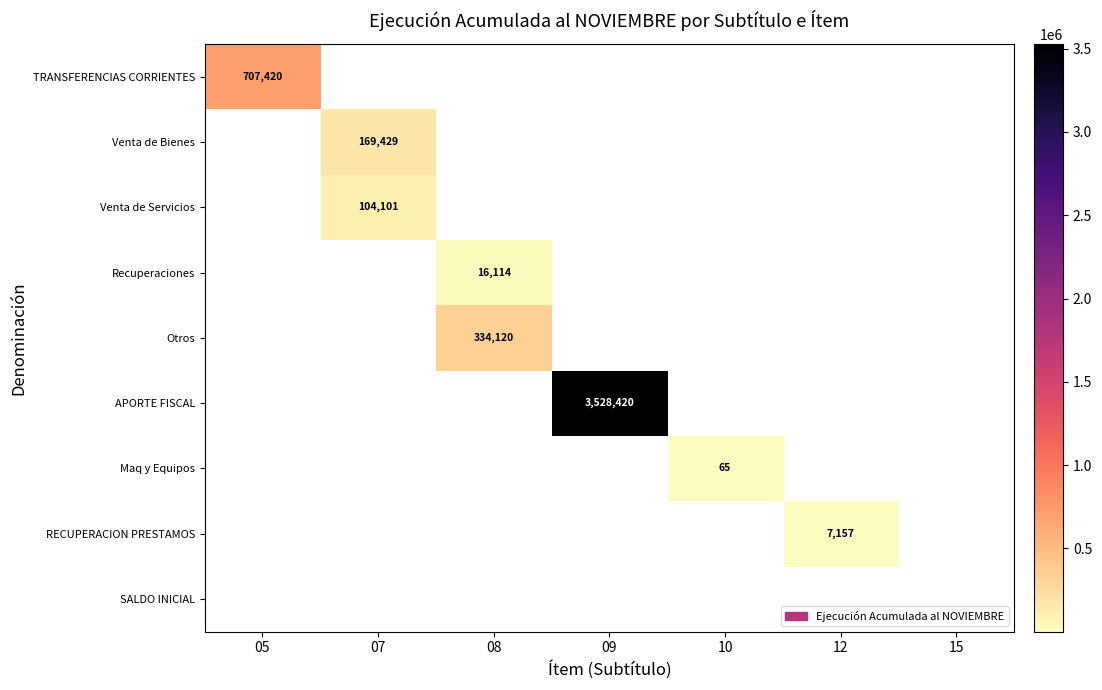

How many series are shown in this chart?

9